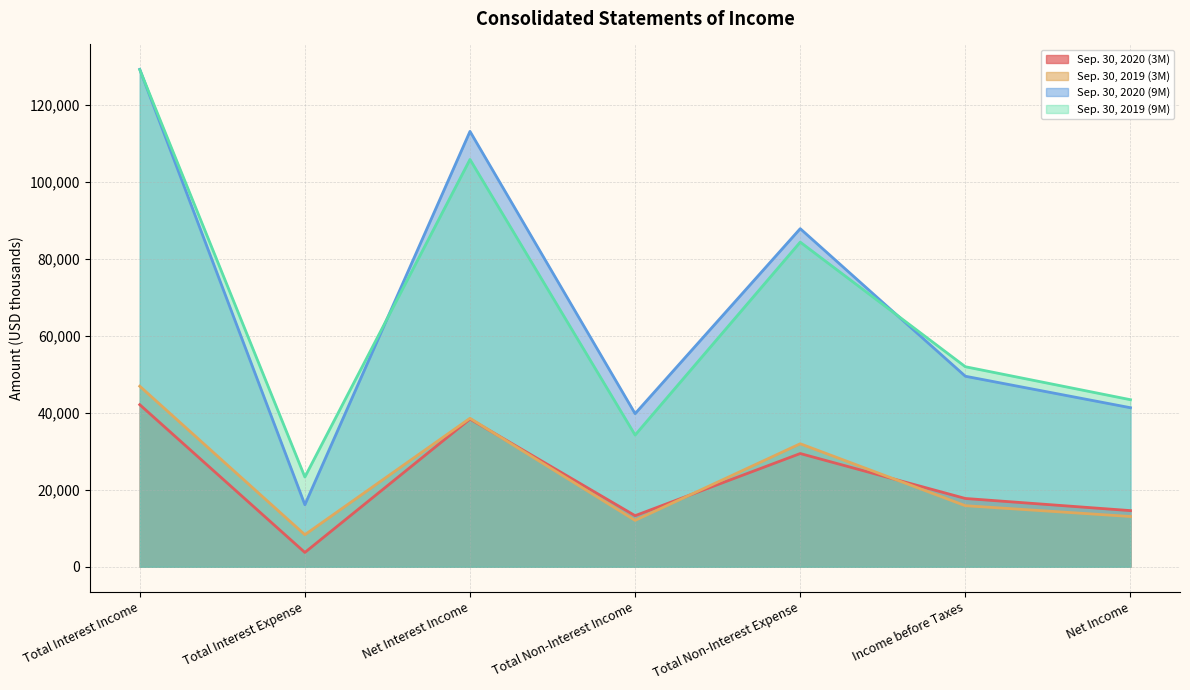

What is the lowest value of the Sep. 30, 2019 (3M) series?

8333